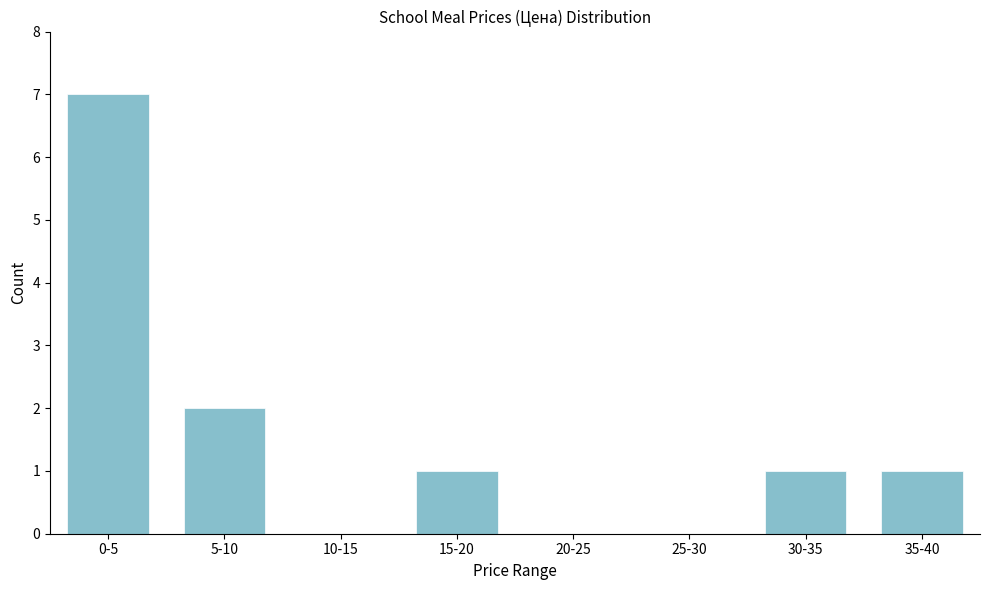

Reading right to left, what are all the values shown in this chart?

35-40=1	30-35=1	25-30=0	20-25=0	15-20=1	10-15=0	5-10=2	0-5=7